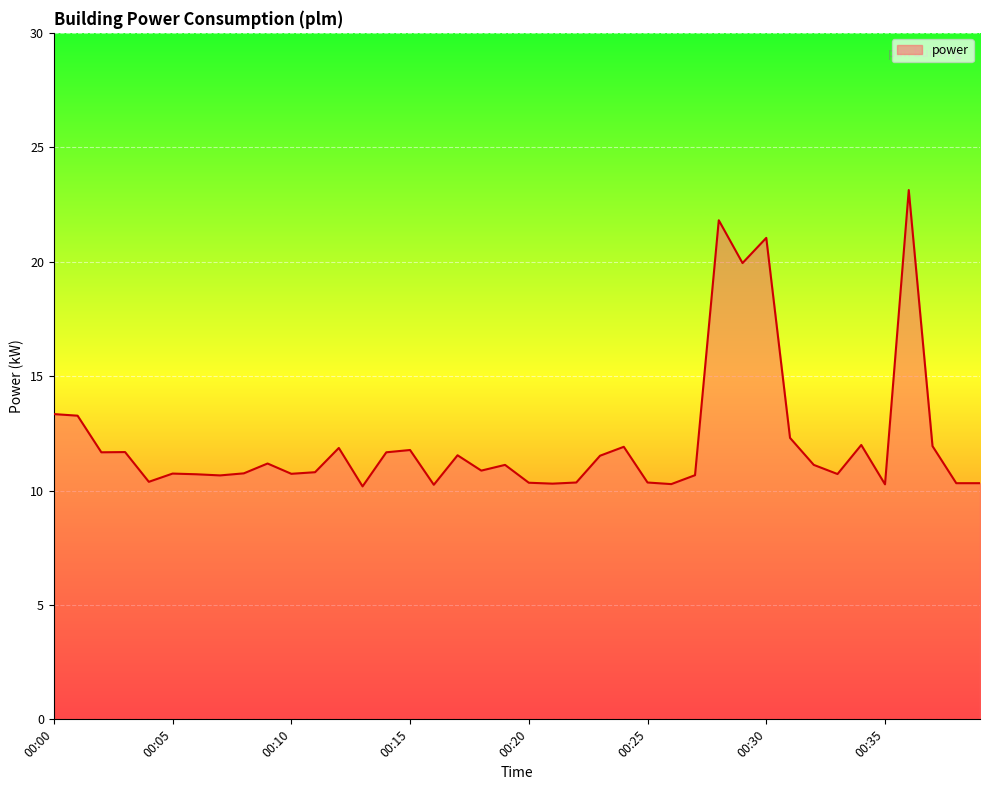

What is the minimum value shown in the chart?

10.2